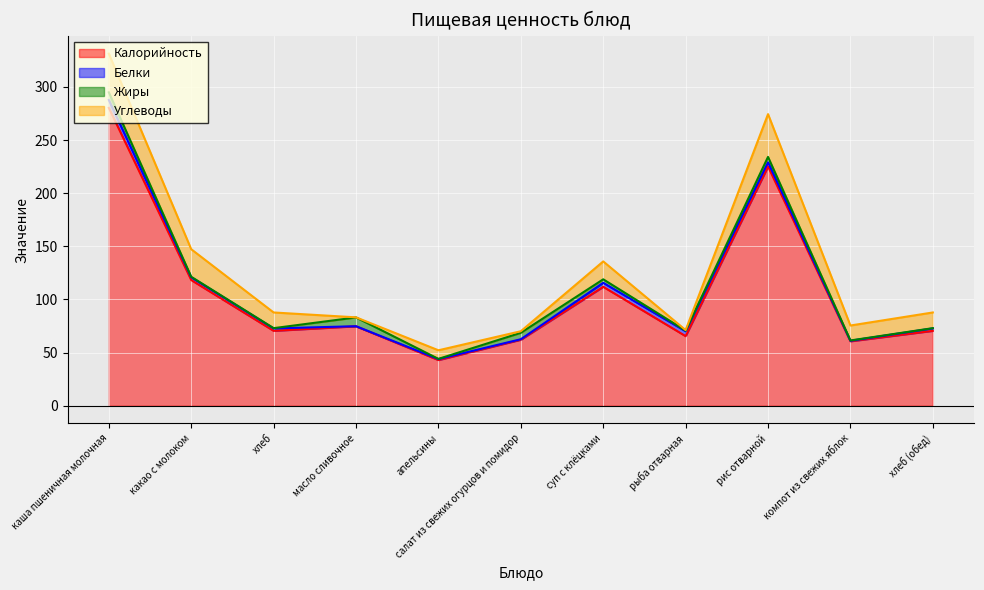

What is the minimum value for Калорийность?

43.0